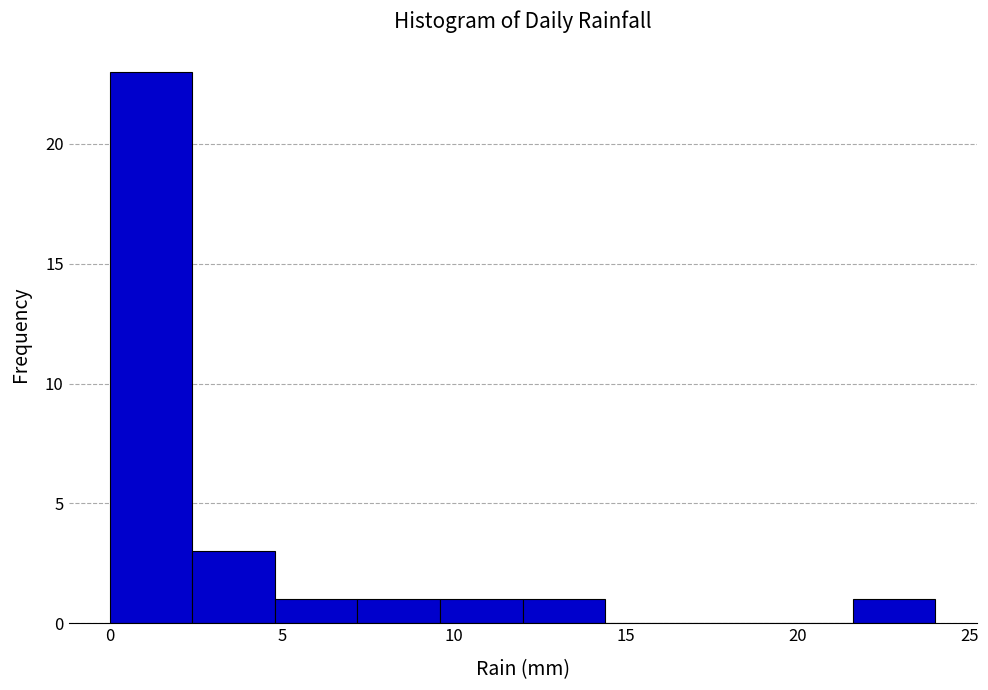

Reading left to right, transcribe this chart: for each bar, give the range it covers on the x-axis and its height. Neither the bar edges nor the heights are printed on the chart, so give them approximately, as read against the axes.

0.0 to 2.4: 23
2.4 to 4.8: 3
4.8 to 7.2: 1
7.2 to 9.6: 1
9.6 to 12.0: 1
12.0 to 14.4: 1
14.4 to 16.8: 0
16.8 to 19.2: 0
19.2 to 21.6: 0
21.6 to 24.0: 1